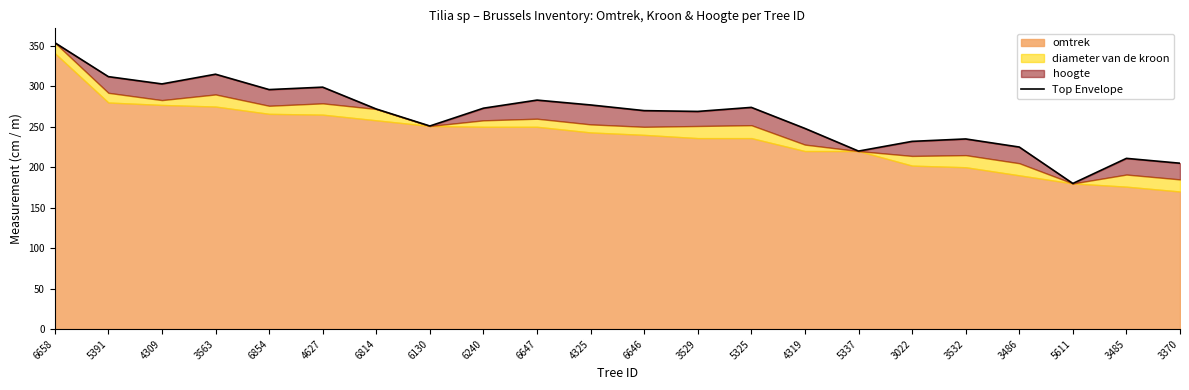

What is the difference between the maximum and minimum values?

174